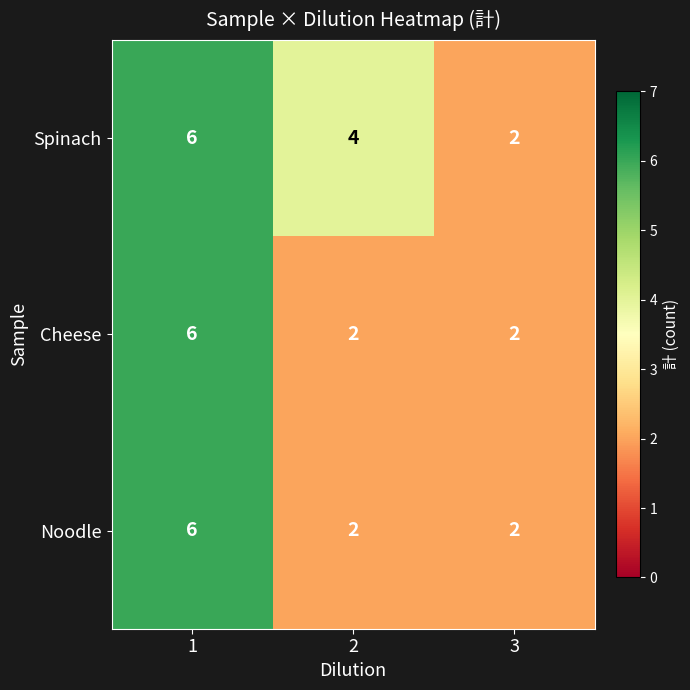

How many Spinach values are between 2 and 6?

3